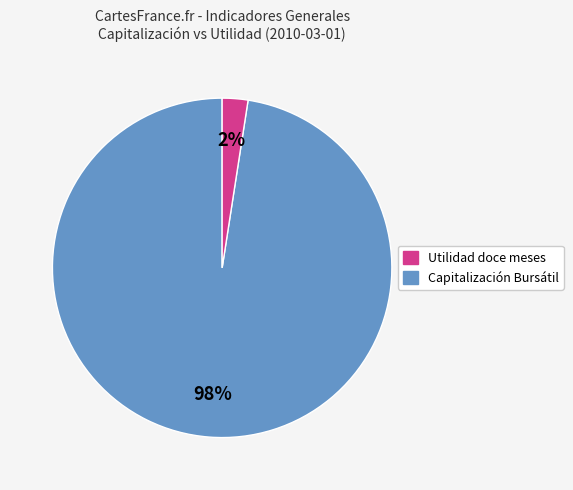

Does any single category account for the majority?

Yes